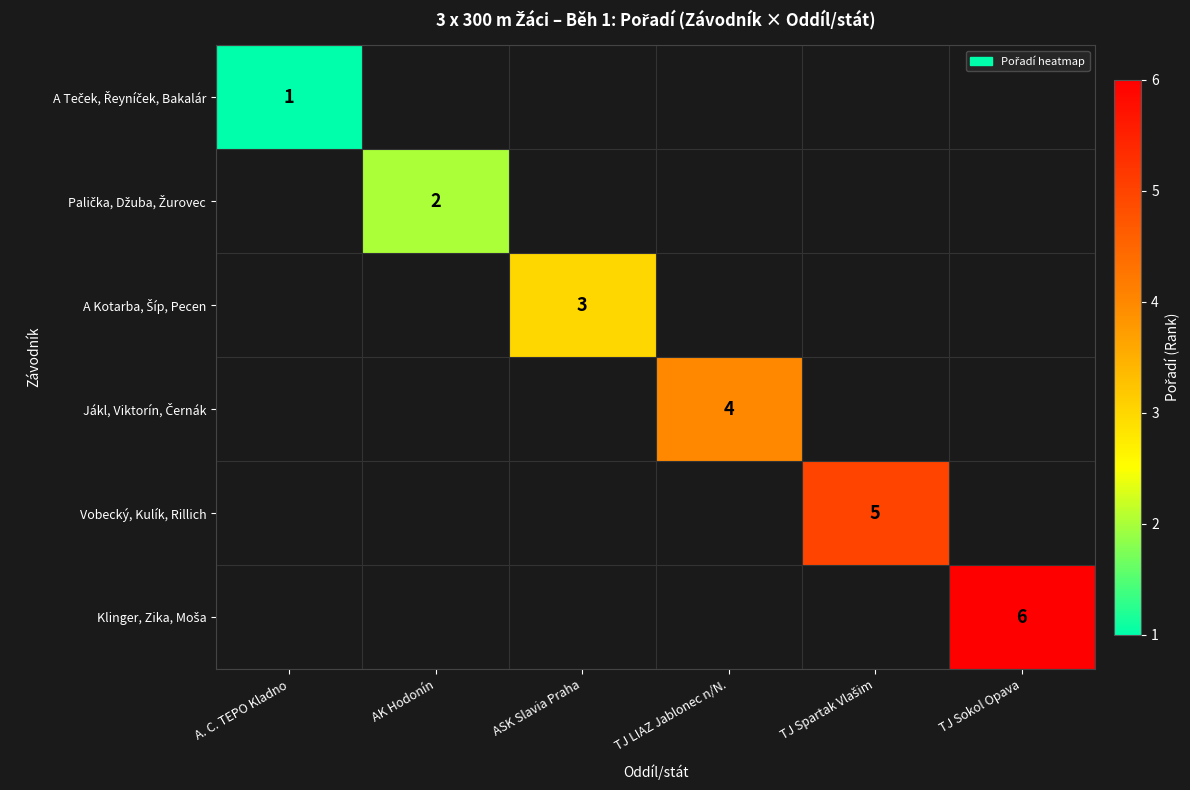

Where is A Teček, Řeyníček, Bakalár nearest to the value 1?

A. C. TEPO Kladno